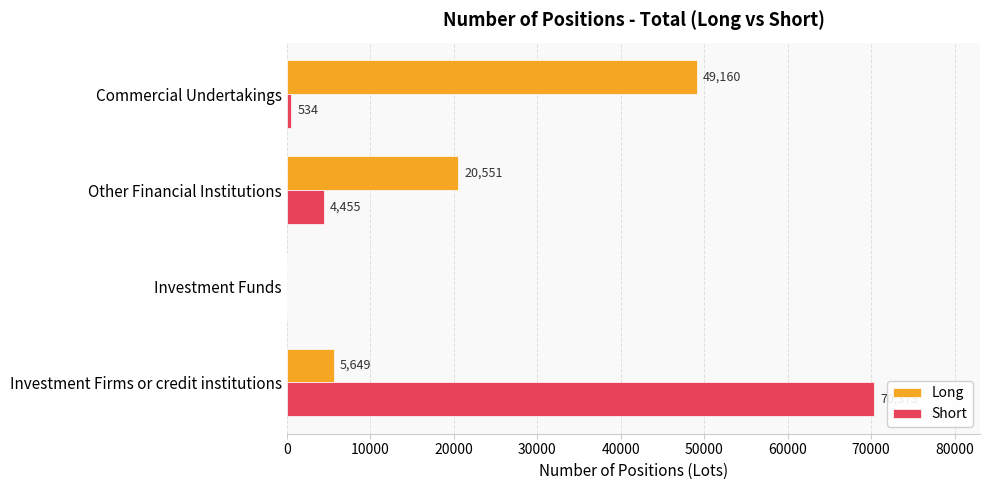

Which series has the largest total across all categories?

Short